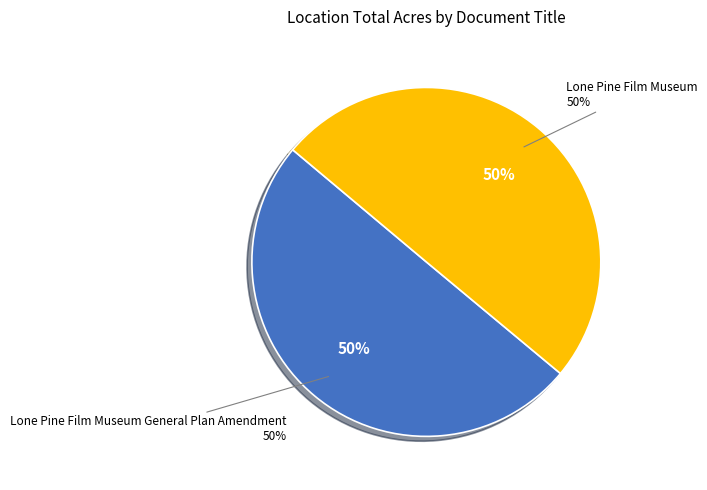

Is there a majority slice in this chart?

Yes